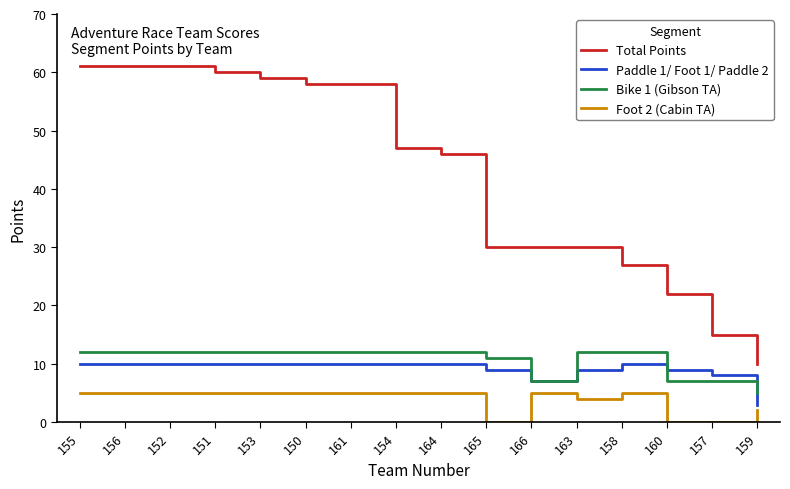

True or false: Paddle 1/ Foot 1/ Paddle 2 has a value of 9 at 163.

True